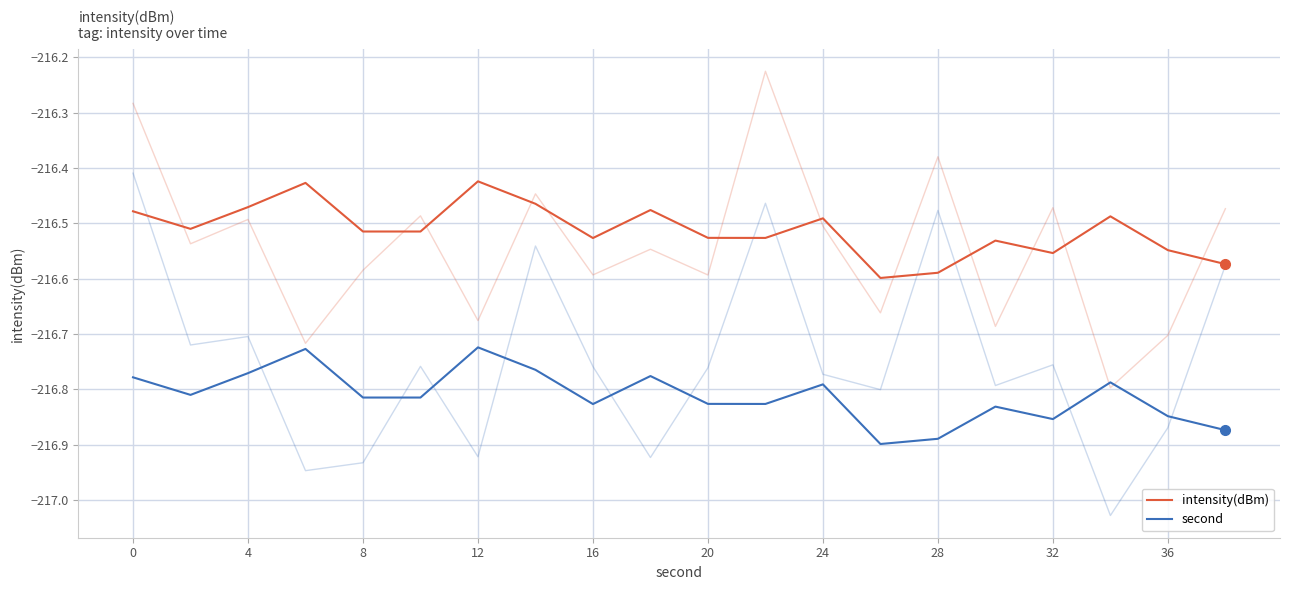

List the series in order of their overall mean, highest first.

intensity(dBm), second